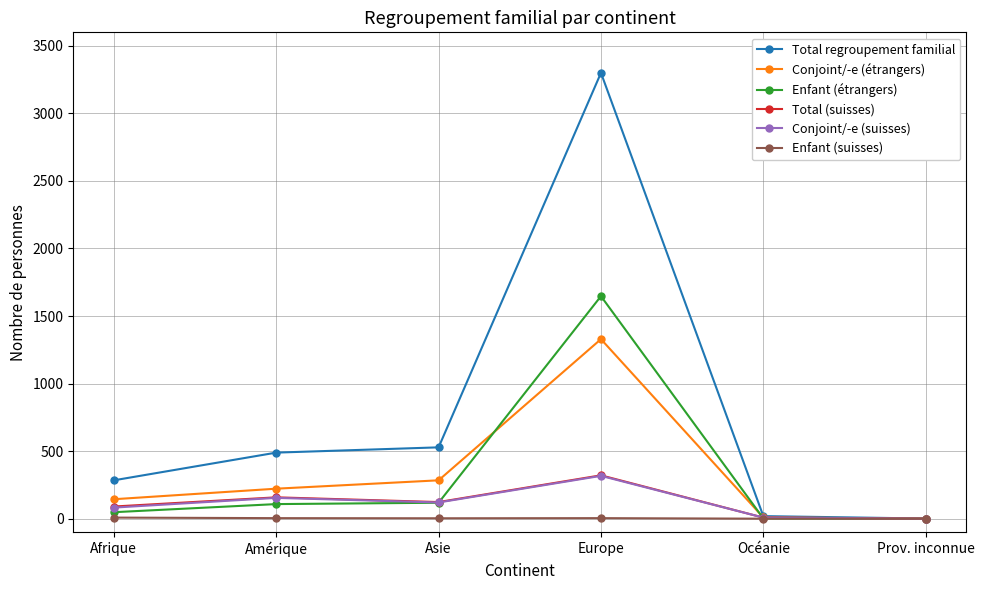

Where does the Conjoint/-e (suisses) series first go above 120?

Amérique